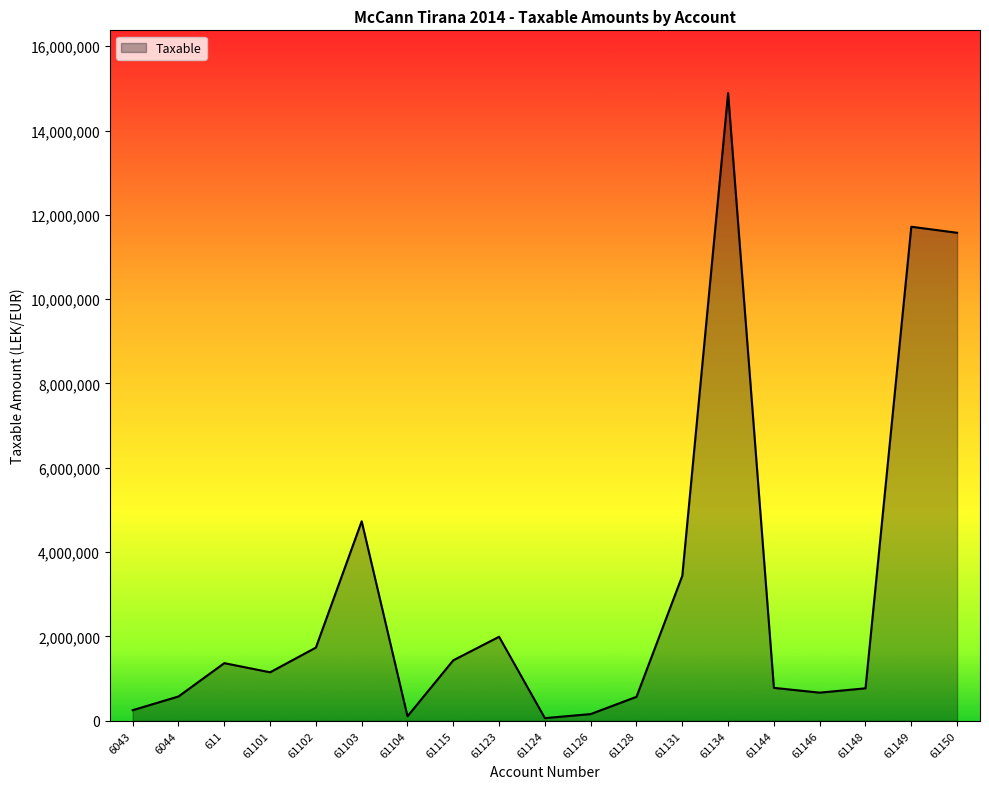

Is it true that the value at 61115 is 1433753.2?

True